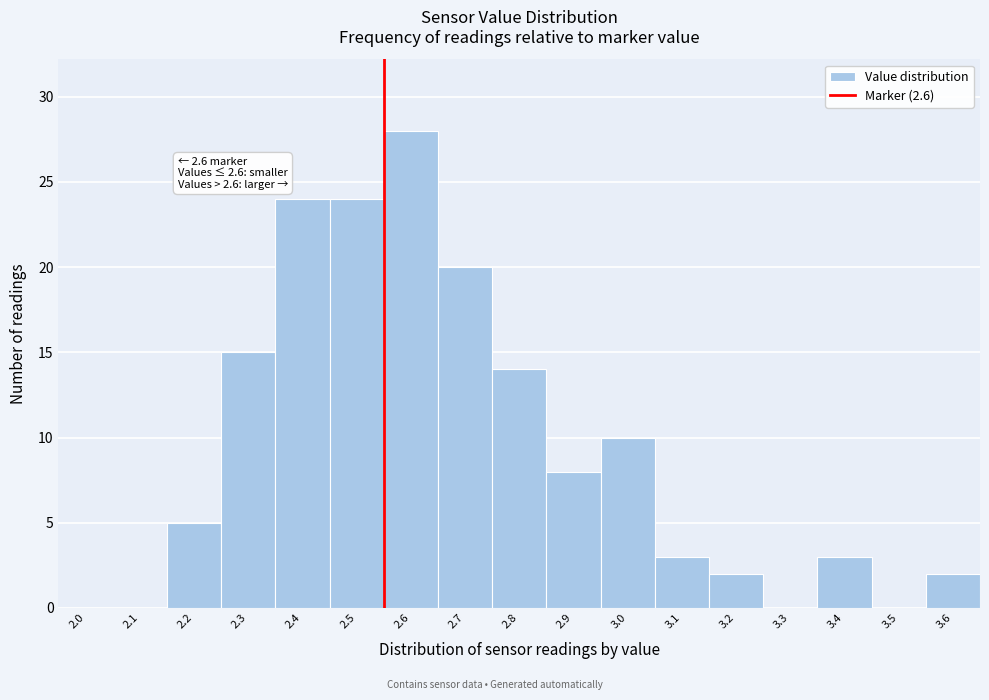

Reading left to right, list all the values displayed in this chart.

2.0=0	2.1=0	2.2=5	2.3=15	2.4=24	2.5=24	2.6=28	2.7=20	2.8=14	2.9=8	3.0=10	3.1=3	3.2=2	3.3=0	3.4=3	3.5=0	3.6=2